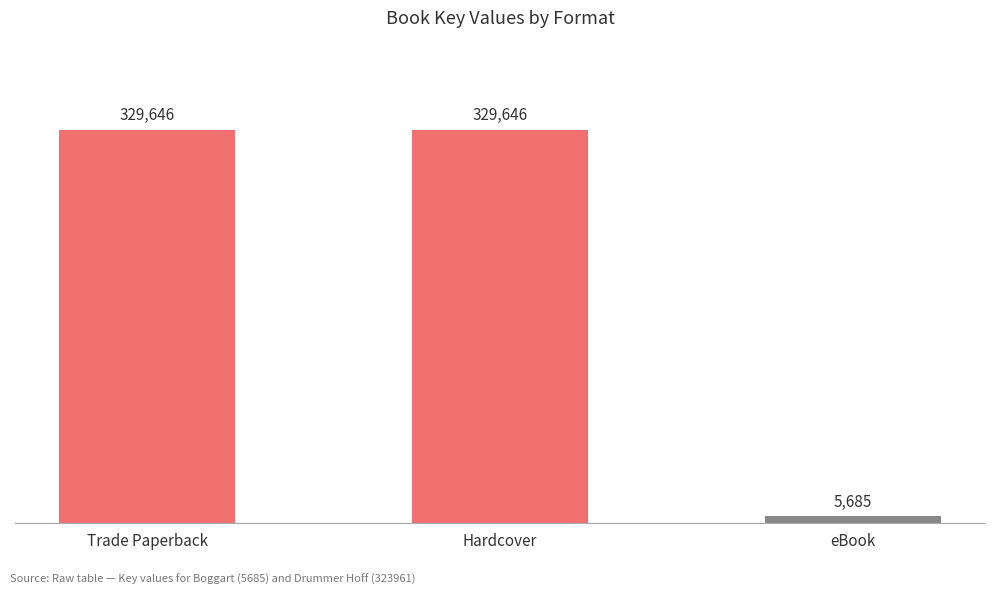

What is the average value?

221659